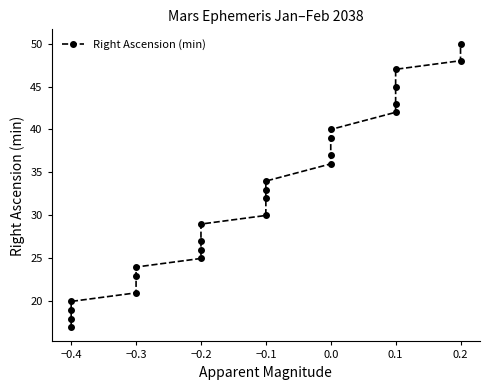

Which has a higher value, −0.2 or 0.1?

0.1